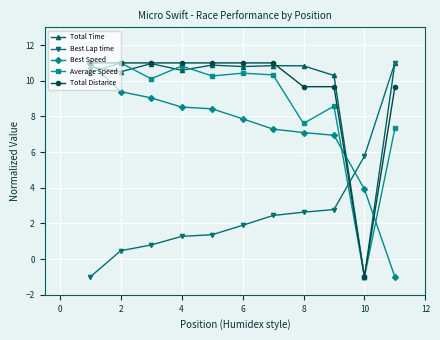

After their last crossing, which series has the higher values: Total Distance or Best Speed?

Total Distance